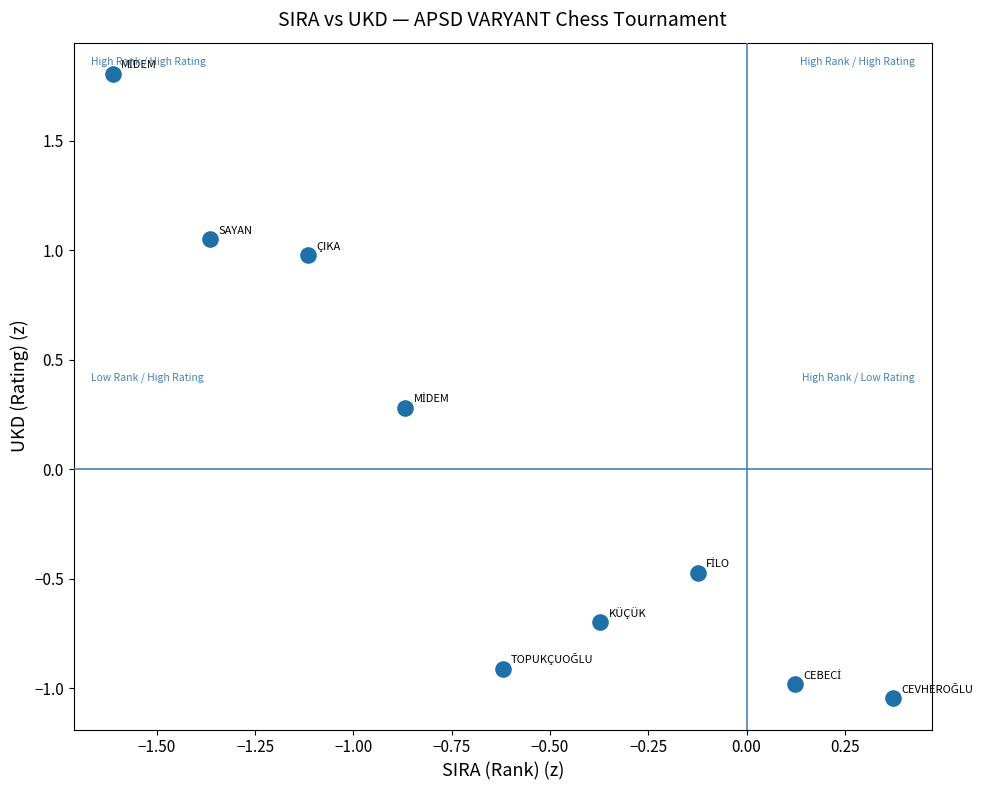

What is the average X value?

-0.6